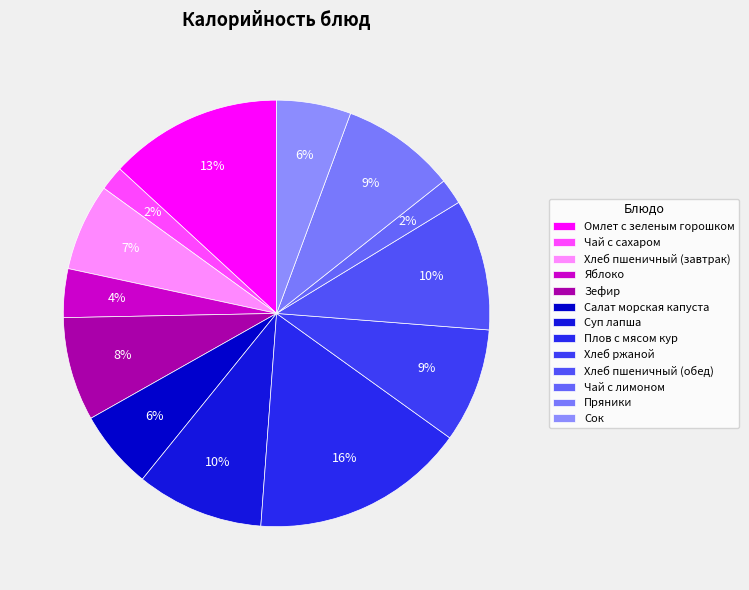

The Чай с лимоном slice represents 17% of the pie. True or false?

False